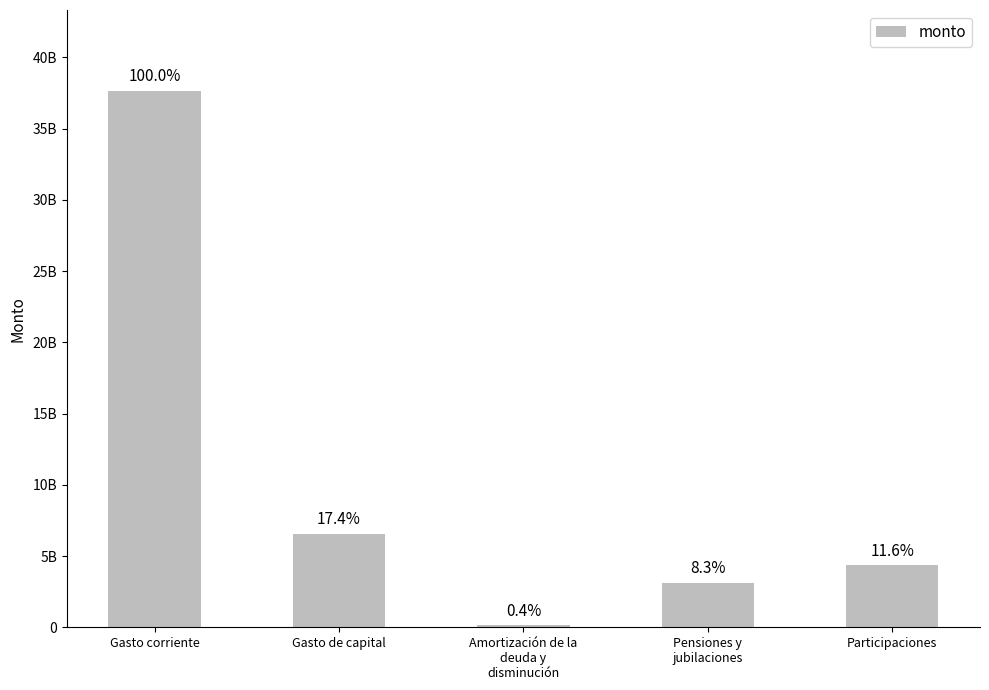

Are the bars horizontal?

No